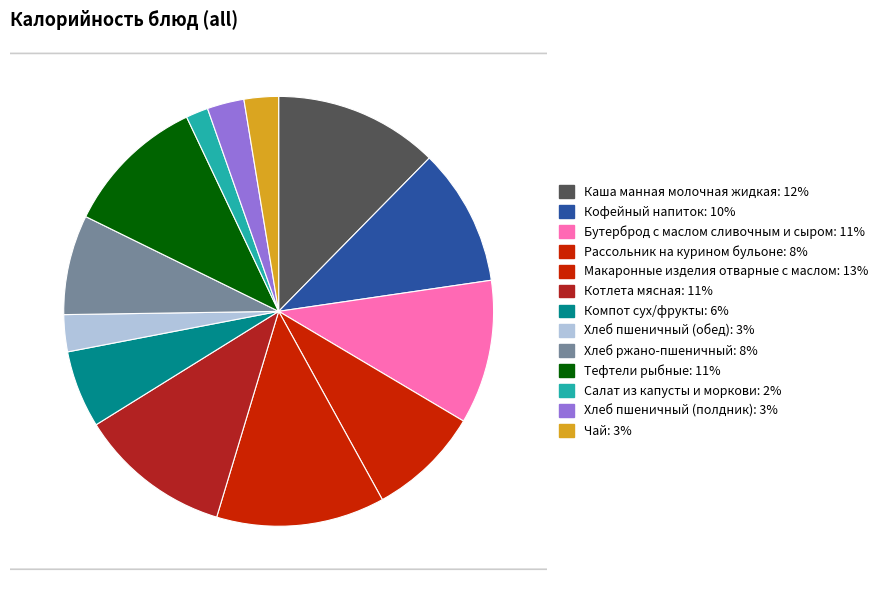

Does Салат из капусты и моркови account for over 50% of the chart?

No